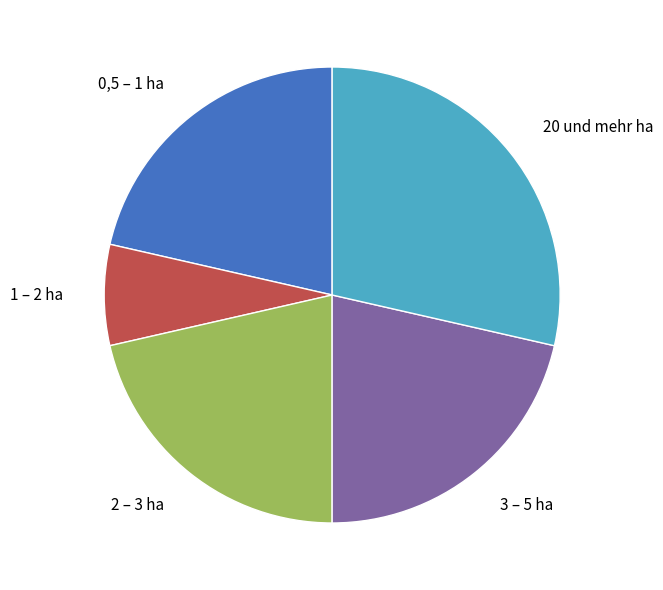

What is the smallest slice in the pie chart?

1 – 2 ha